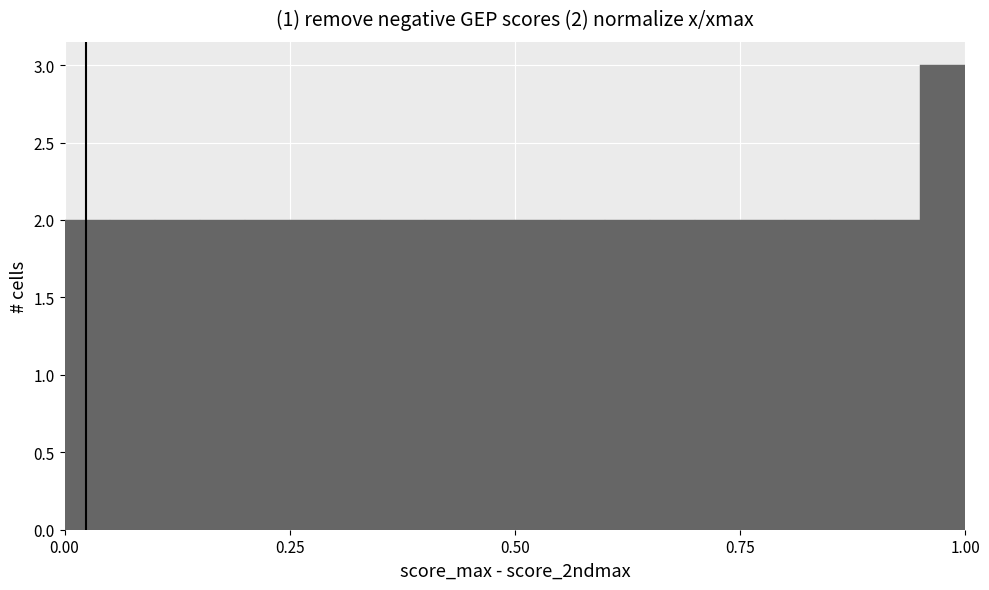

Around what value on the x-axis is the tallest bar? Give the approximate position of its centre, as read against the axis.

1.00